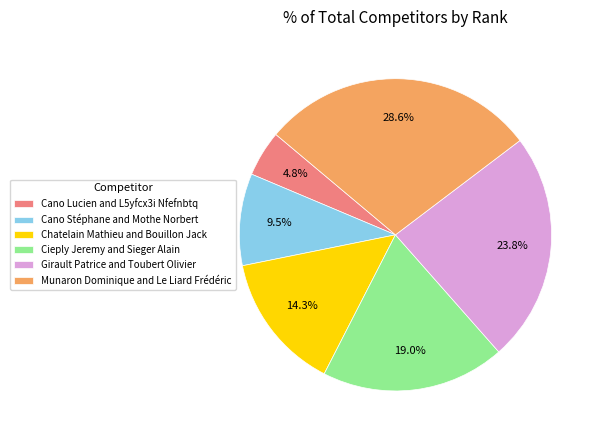

How many slices are in this pie chart?

6